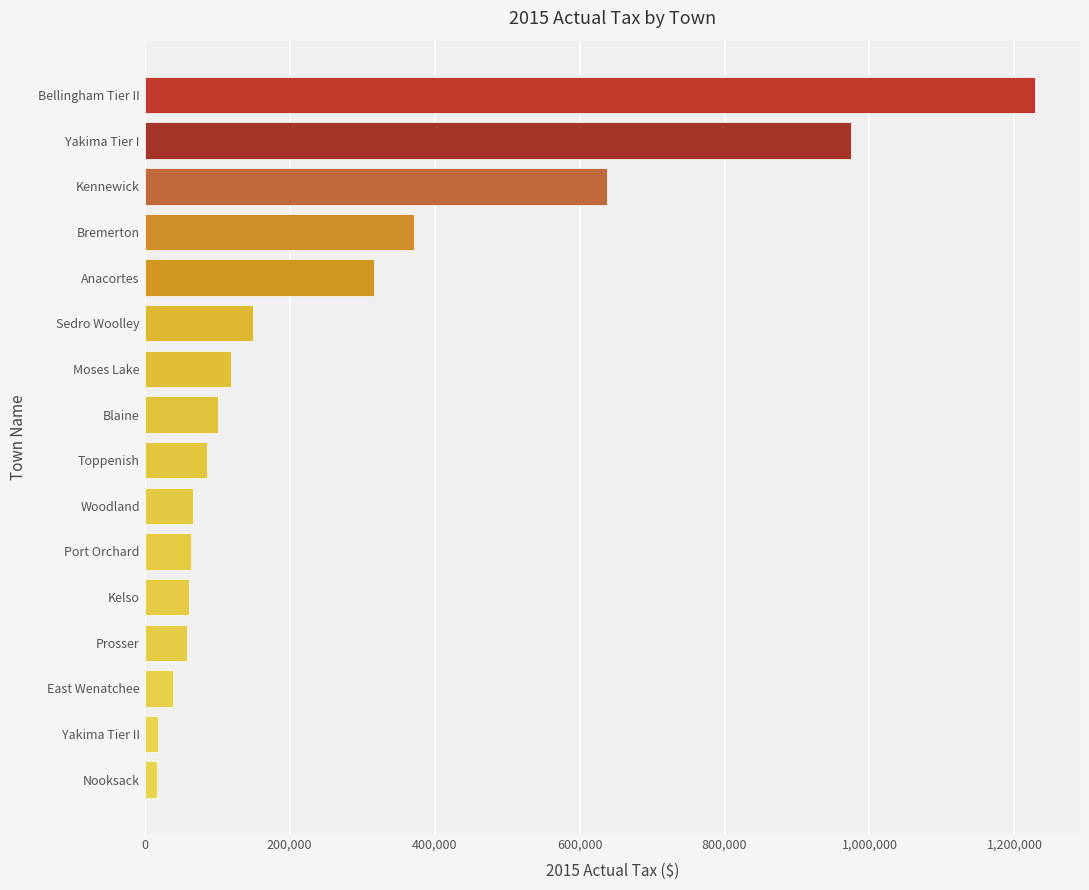

Is it true that the value at Yakima Tier I is 974172.8?

True